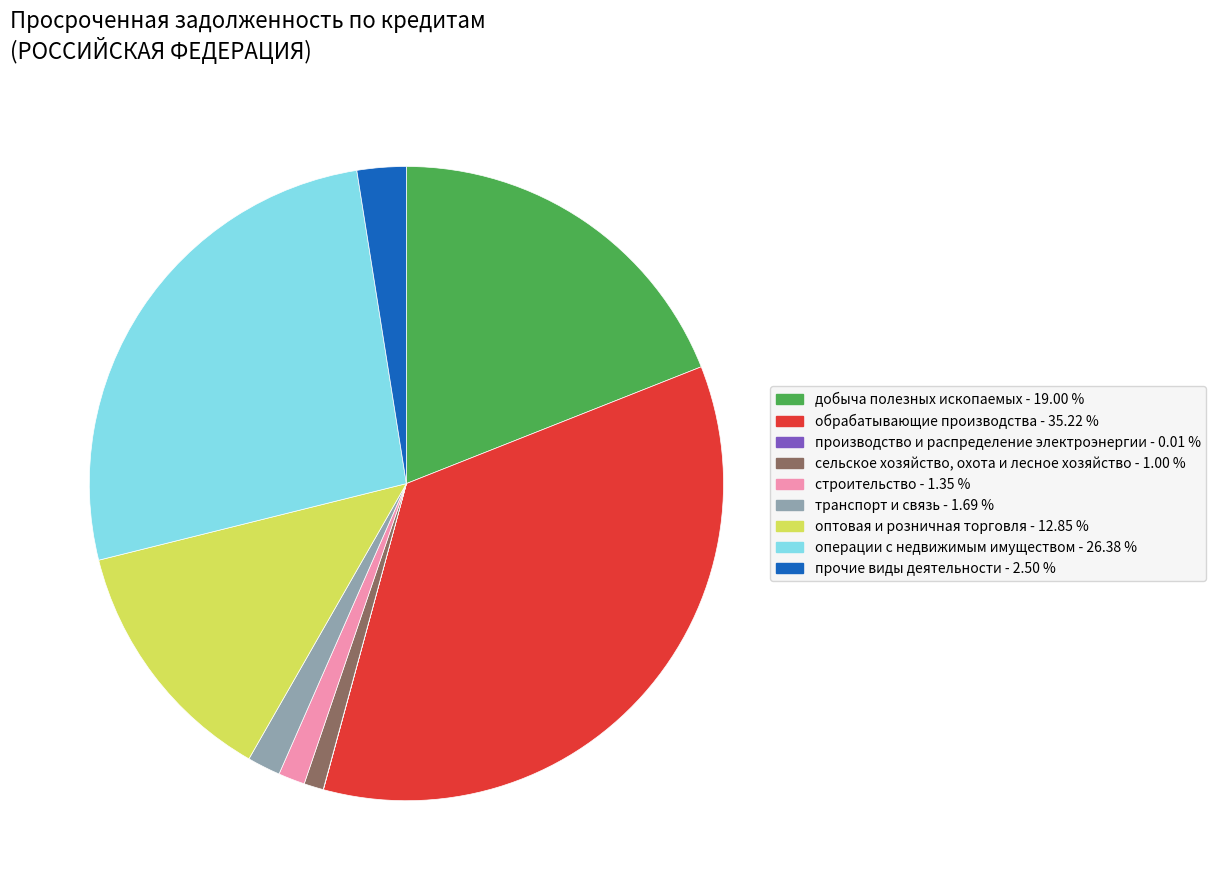

Is there a majority slice in this chart?

No